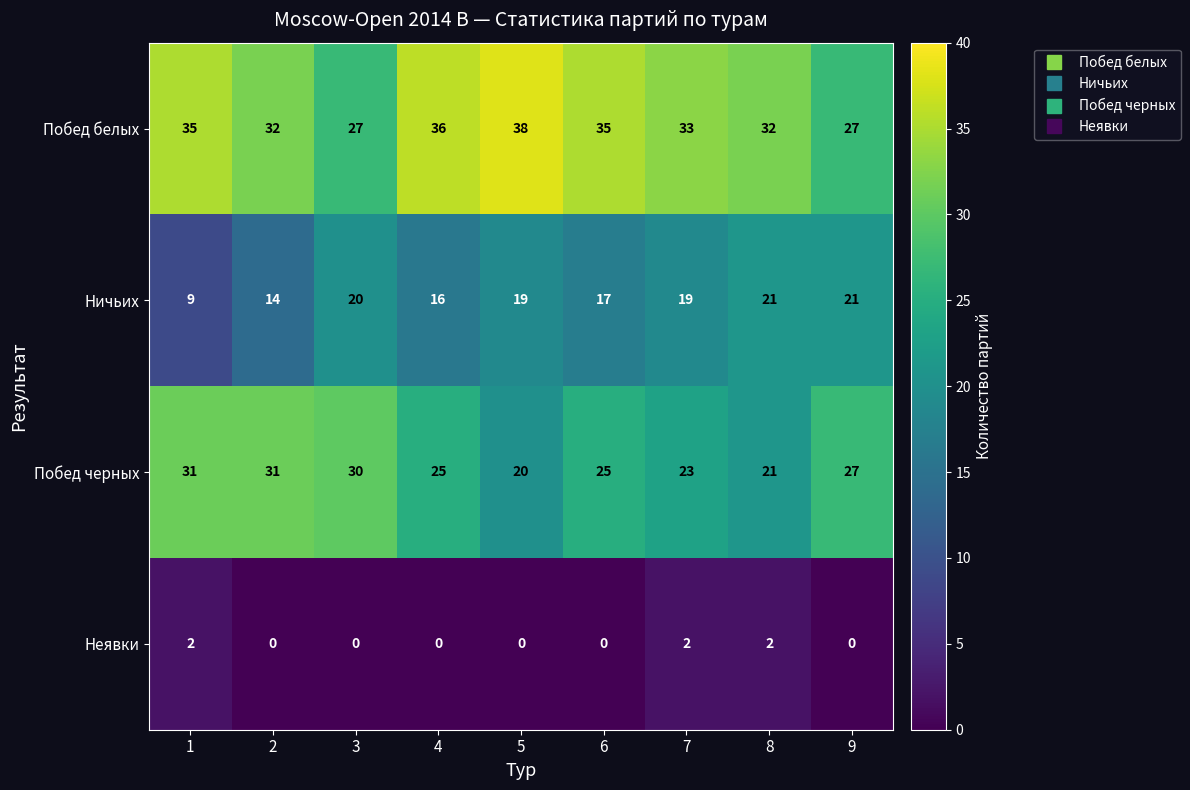

What is the sum of all Побед белых values?

295